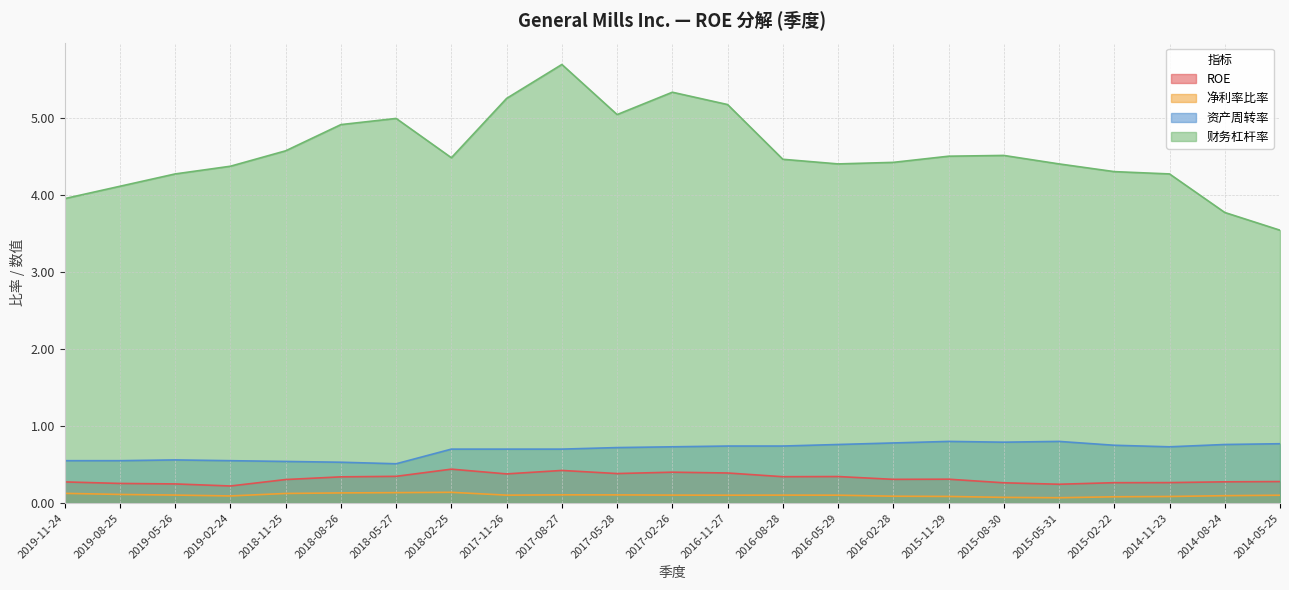

Which category has the highest value in the ROE series?

2018-02-25